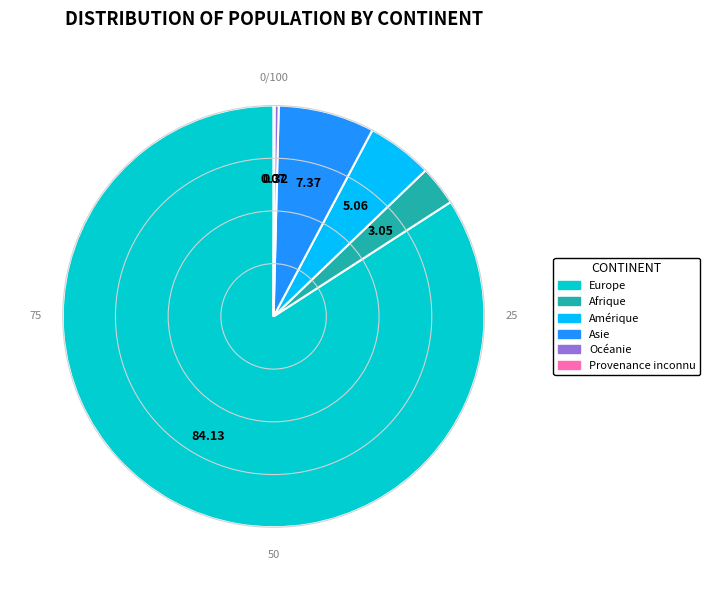

The Europe slice represents 84% of the pie. True or false?

True